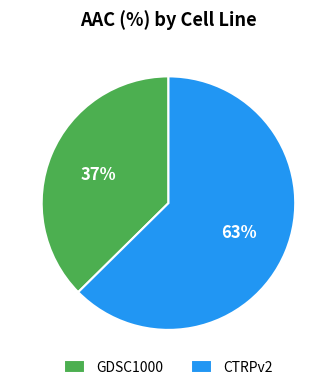

How many slices are in this pie chart?

2